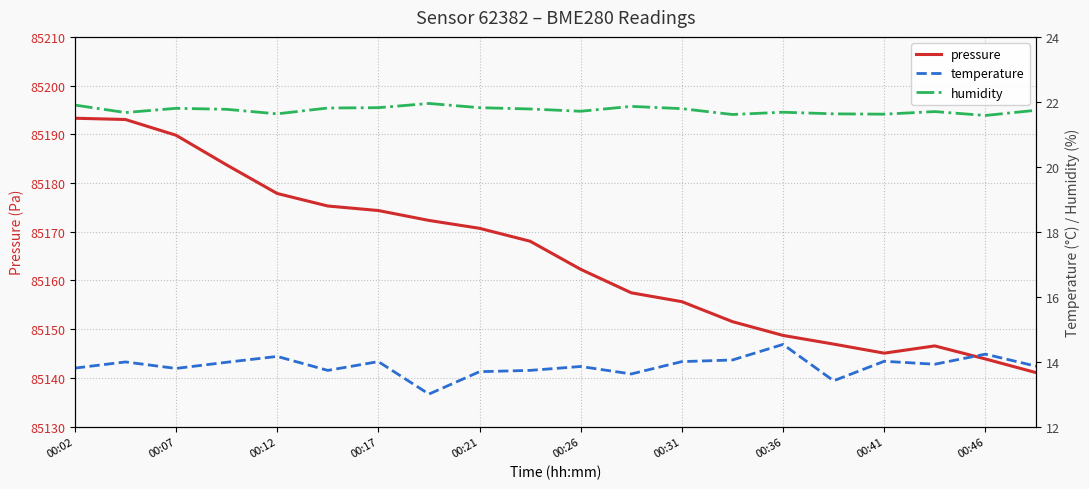

What position from the right is 00:02?

20